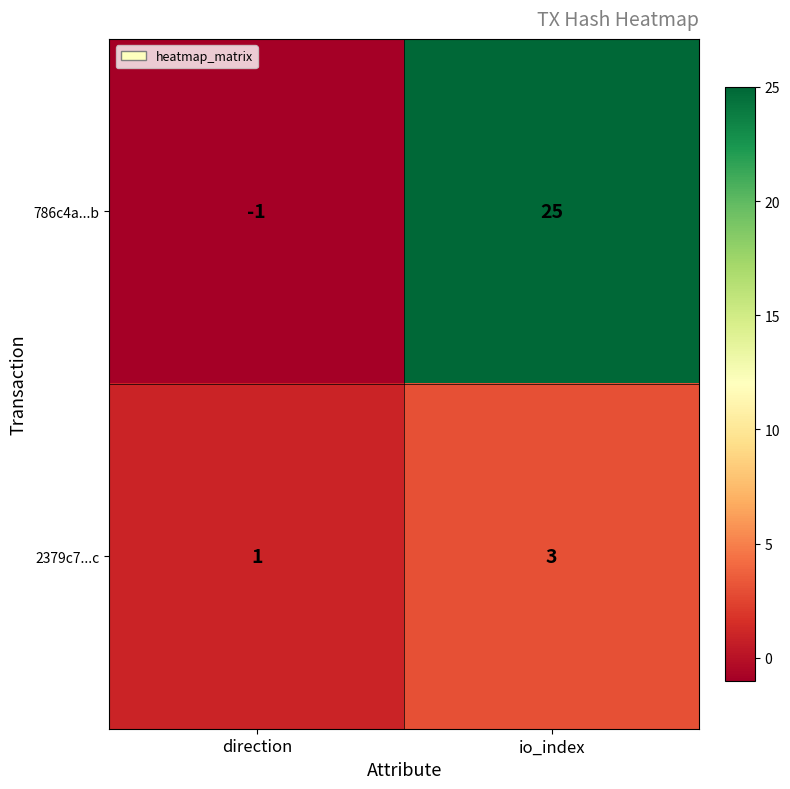

What is the sum of the 2379c7...c values at direction and io_index?

4